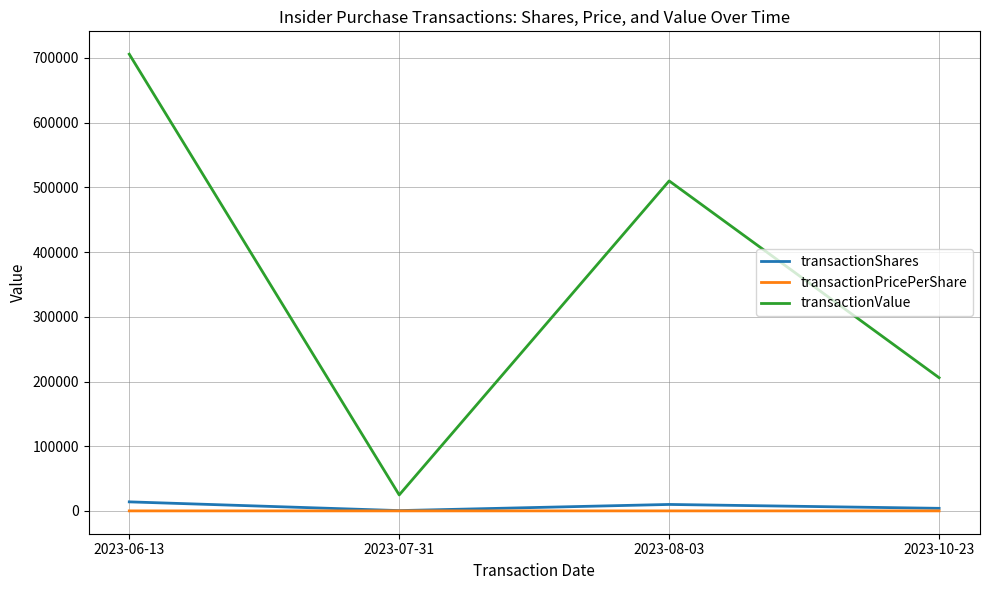

Which series has the largest range (max minus min)?

transactionValue